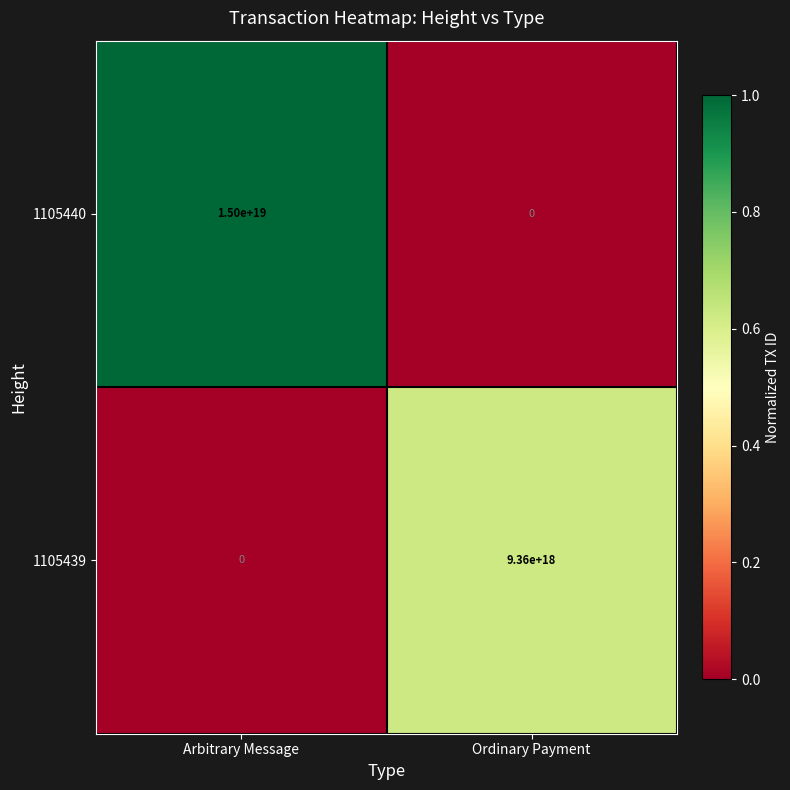

At which category is the sum across all series the highest?

Arbitrary Message